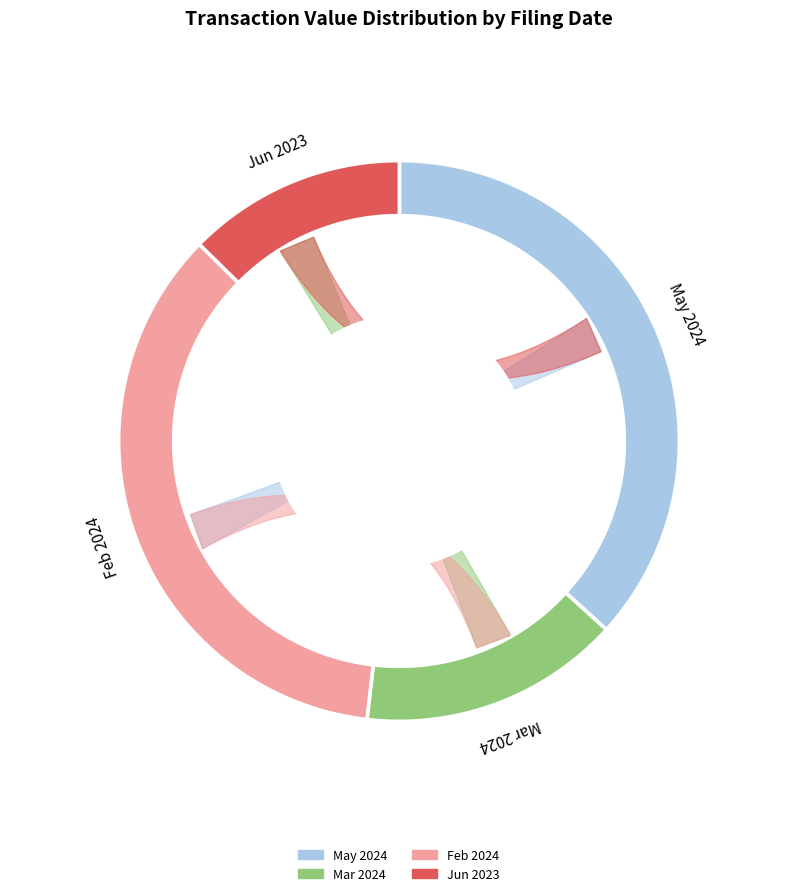

The wk-form4_1709846139.xml slice represents 15% of the pie. True or false?

True